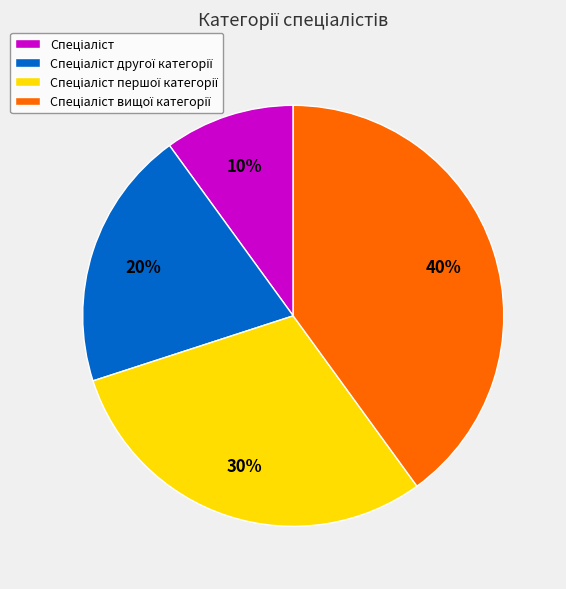

How many slices are in this pie chart?

4